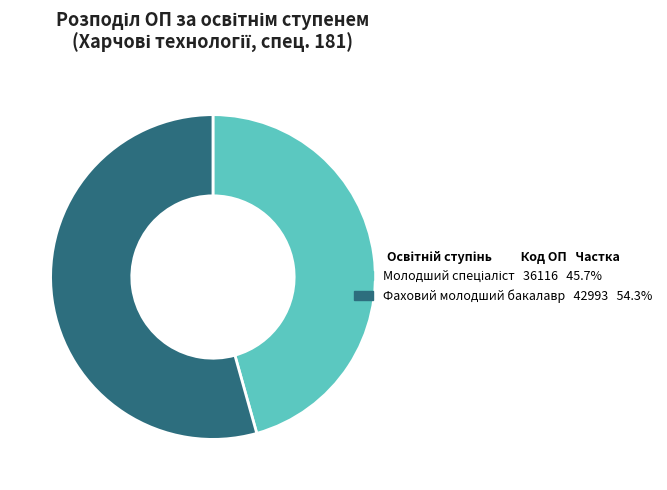

Which category has the biggest portion of the pie?

Фаховий молодший бакалавр